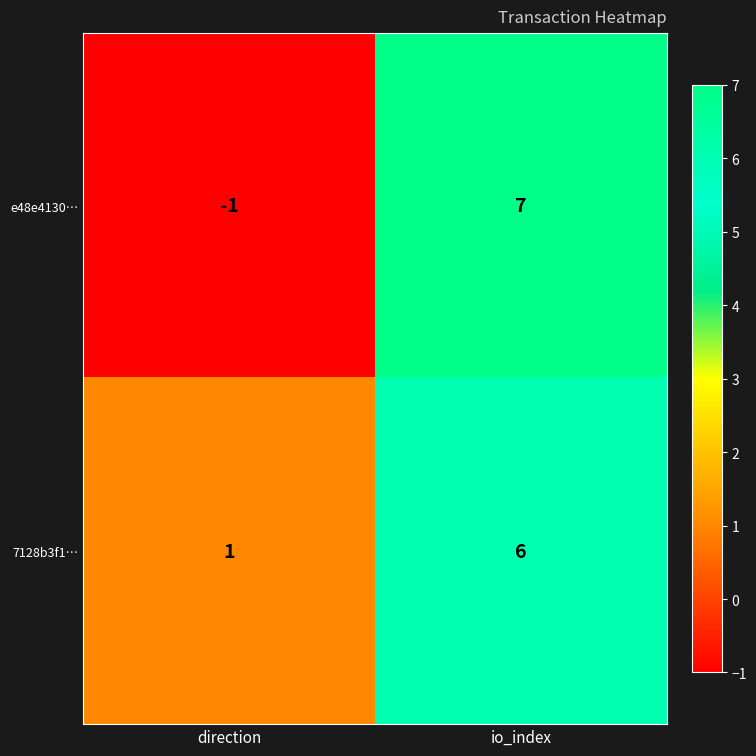

At which category is the sum across all series the highest?

io_index